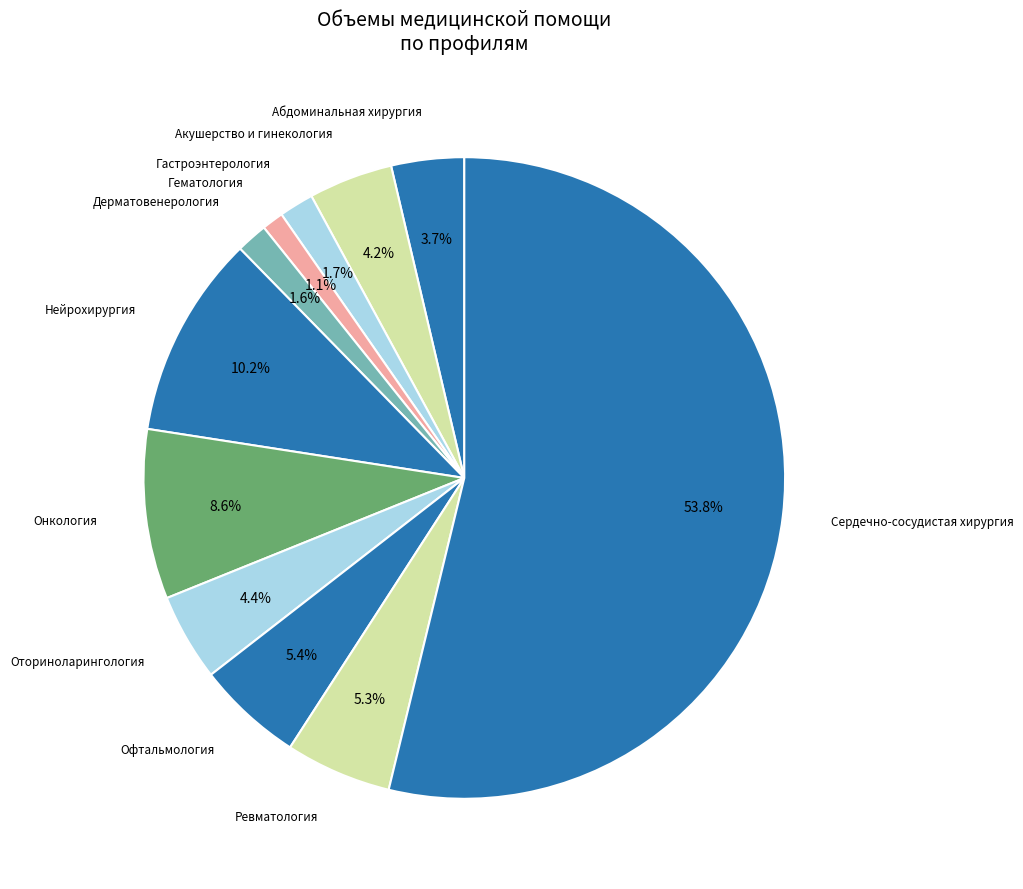

What is the largest slice in the pie chart?

Сердечно-сосудистая хирургия